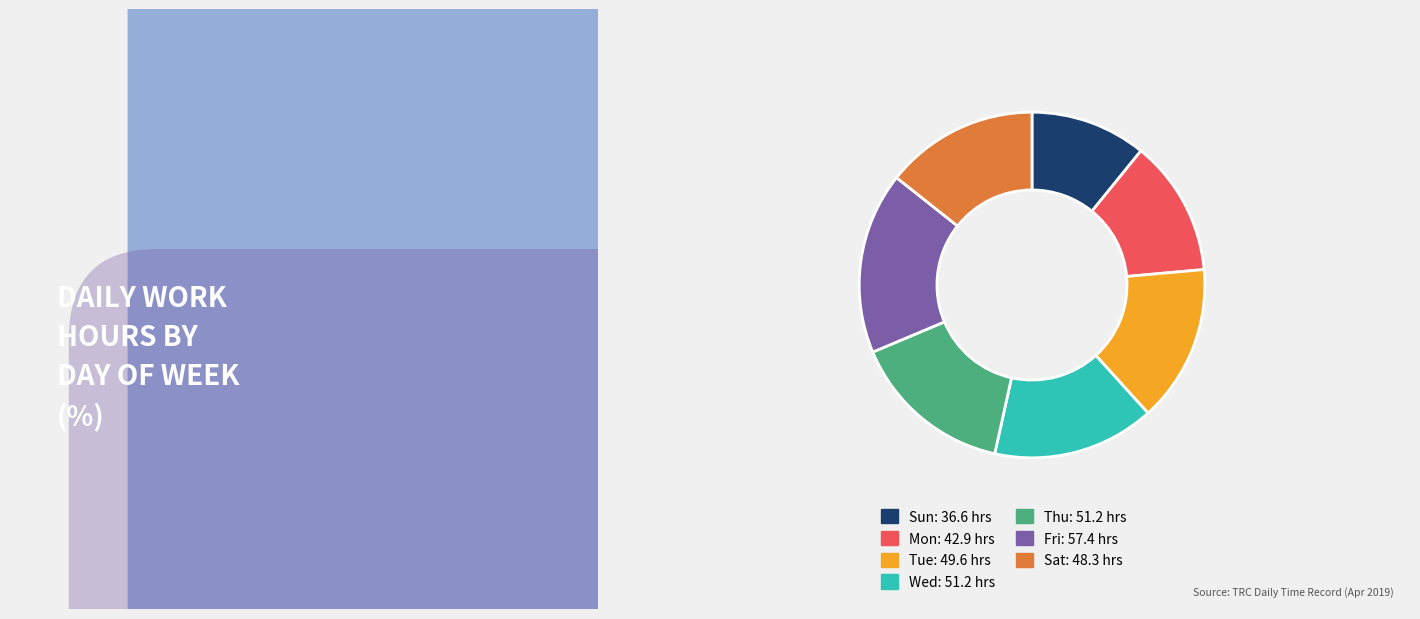

Is there a majority slice in this chart?

No